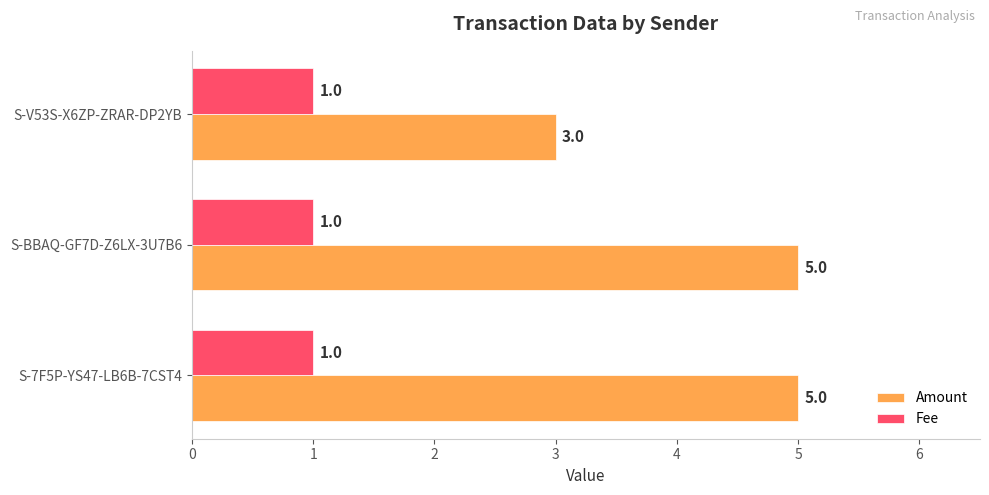

Between S-BBAQ-GF7D-Z6LX-3U7B6 and S-V53S-X6ZP-ZRAR-DP2YB, which series saw the biggest shift?

Amount